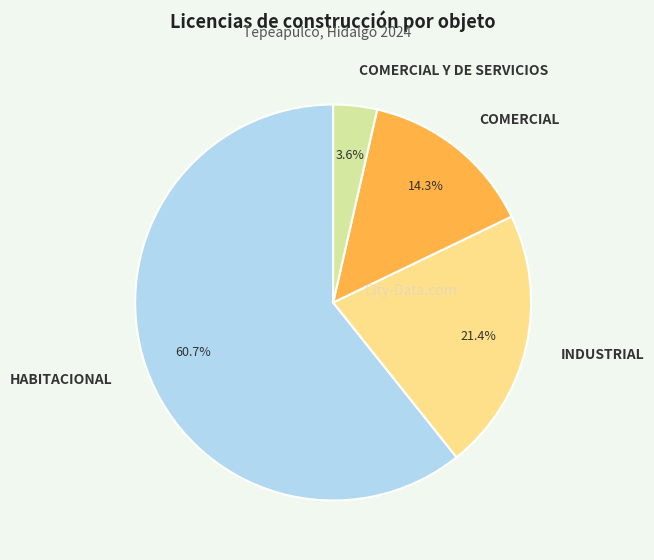

To the nearest percent, what portion does COMERCIAL Y DE SERVICIOS represent?

4%